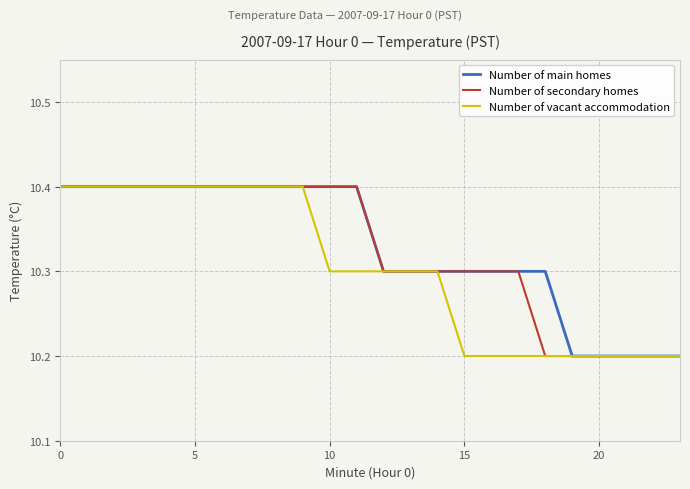

What is the sum of all Number of main homes values?

247.9